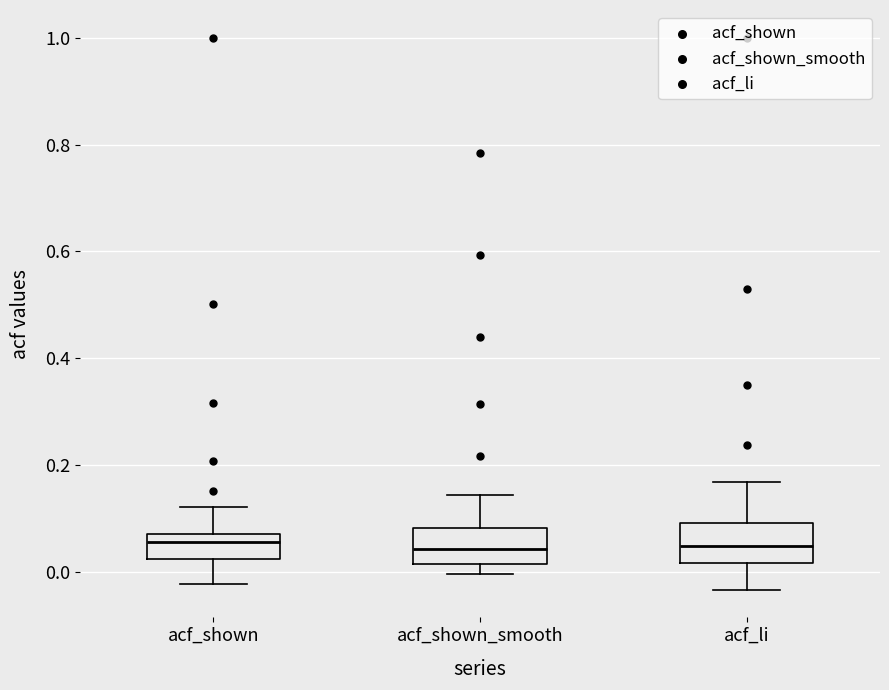

Reading left to right, transcribe this box plot: for each box, give where its median line is, the range the box spans, and where its two whiskers end, as read against the y-axis. The values are not printed on the chart, so give them approximately, as read against the axis.

acf_shown: median 0.06, box 0.02 to 0.08, whiskers -0.02 to 0.12
acf_shown_smooth: median 0.04, box 0.02 to 0.08, whiskers 0.00 to 0.14
acf_li: median 0.04, box 0.02 to 0.10, whiskers -0.04 to 0.16